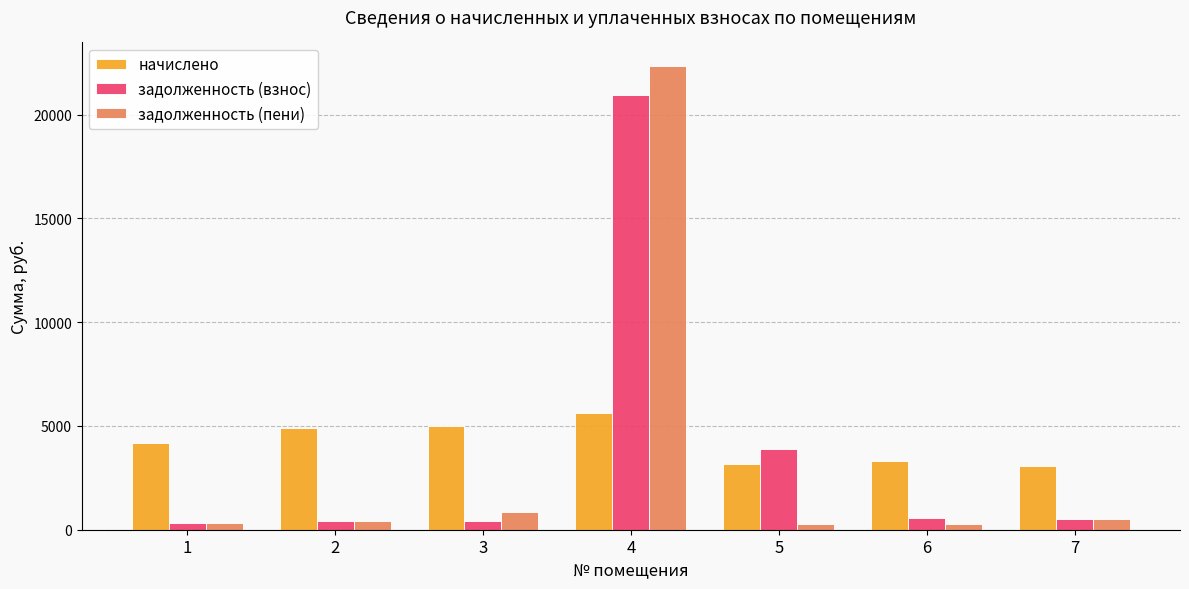

Rank the series by their maximum value, from lowest to highest.

начислено, задолженность (взнос), задолженность (пени)